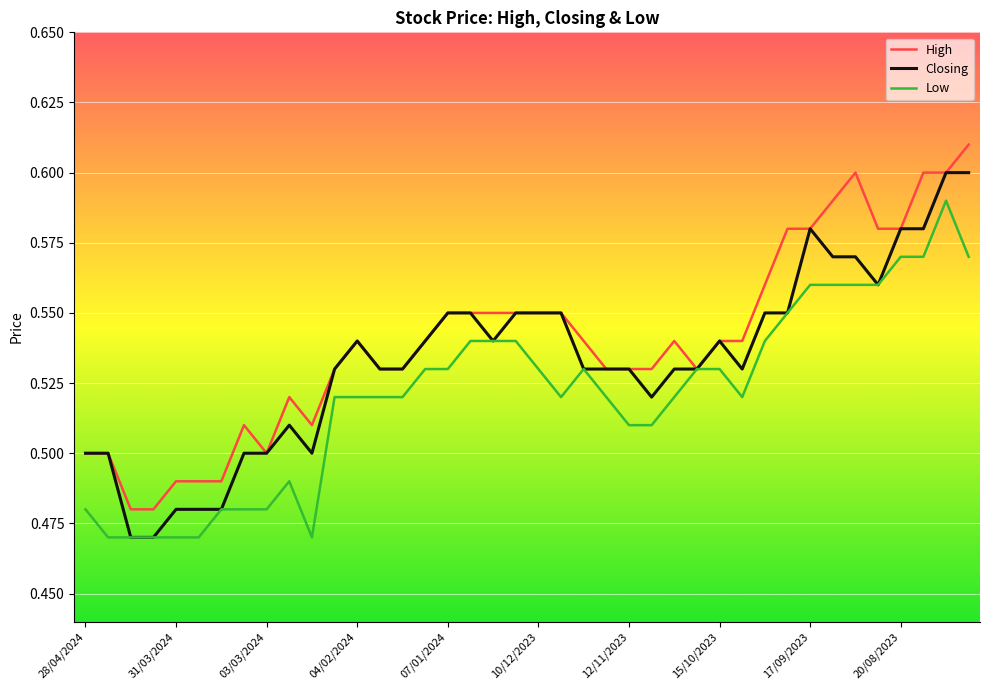

Rank the series by their maximum value, from highest to lowest.

High, Closing, Low